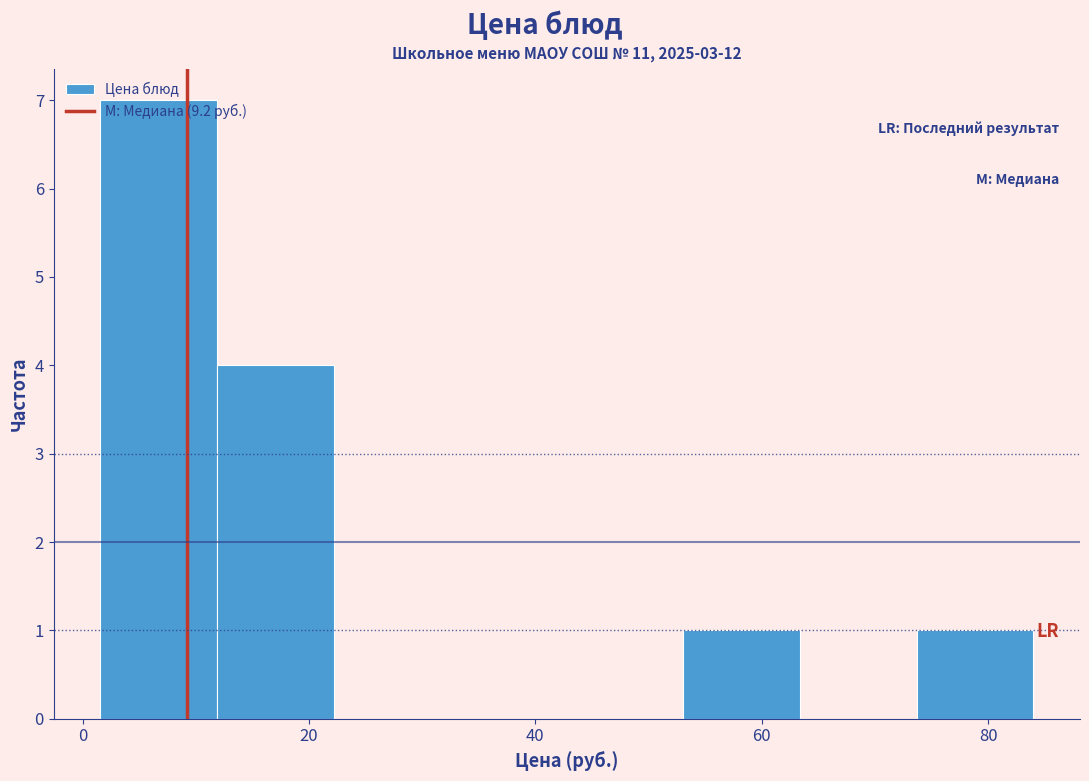

Reading left to right, transcribe this chart: for each bar, give the range it covers on the x-axis and its height. Neither the bar edges nor the heights are printed on the chart, so give them approximately, as read against the axes.

2 to 12: 7
12 to 22: 4
22 to 32: 0
32 to 42: 0
42 to 54: 0
54 to 64: 1
64 to 74: 0
74 to 84: 1